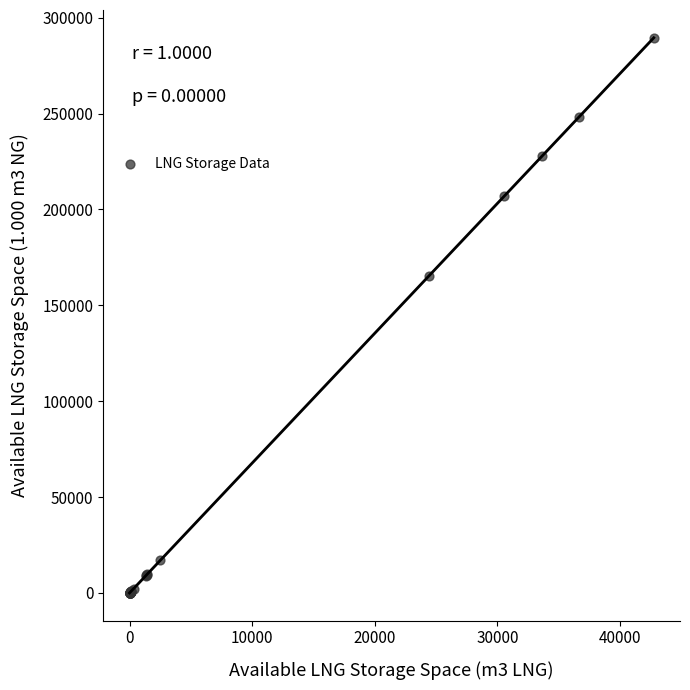

What Y value in the scatter plot is closest to 144749?

165428